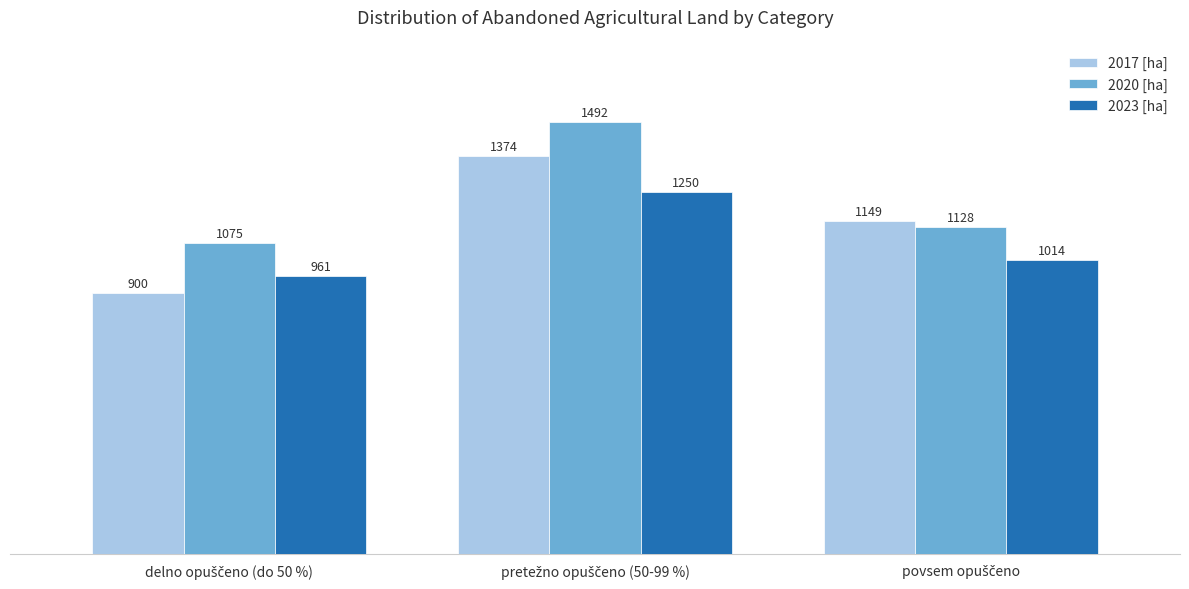

Which series has the largest total across all categories?

2020 [ha]